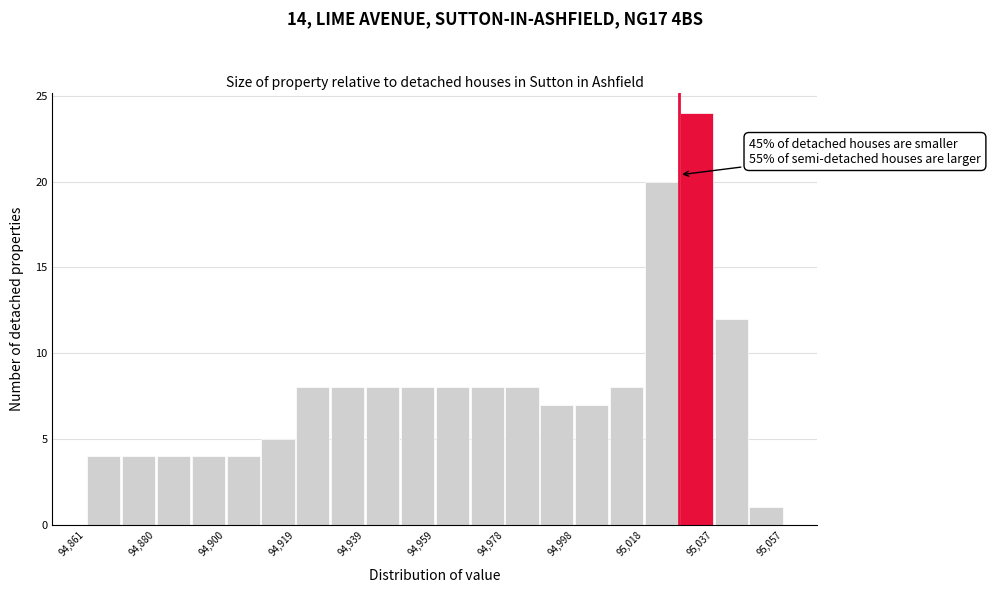

Over which range of the x-axis is the bar tallest?

95028 to 95038